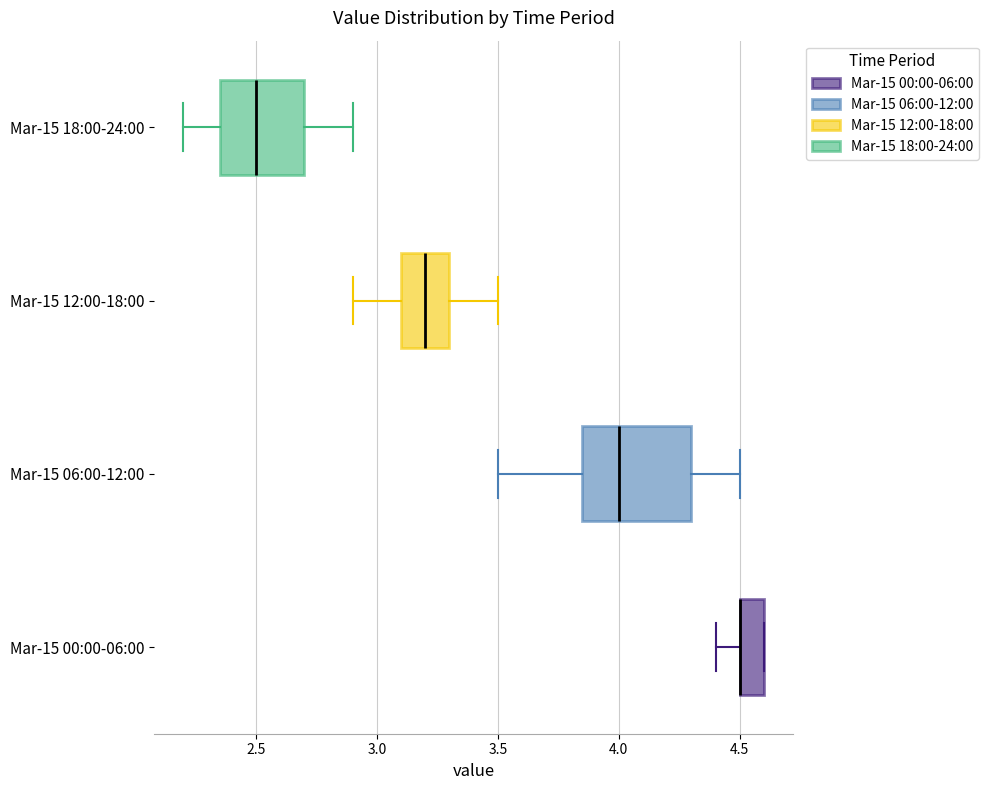

Reading bottom to top, read every box against the x-axis: the position of its median line, the range the box covers, and the ends of its whiskers. The values are not printed on the chart, so give them approximately, as read against the axis.

Mar-15 00:00-06:00: median 4.50 (drawn on the box's left edge), box 4.50 to 4.60, whiskers 4.40 to 4.60
Mar-15 06:00-12:00: median 4.00, box 3.85 to 4.30, whiskers 3.50 to 4.50
Mar-15 12:00-18:00: median 3.20, box 3.10 to 3.30, whiskers 2.90 to 3.50
Mar-15 18:00-24:00: median 2.50, box 2.35 to 2.70, whiskers 2.20 to 2.90